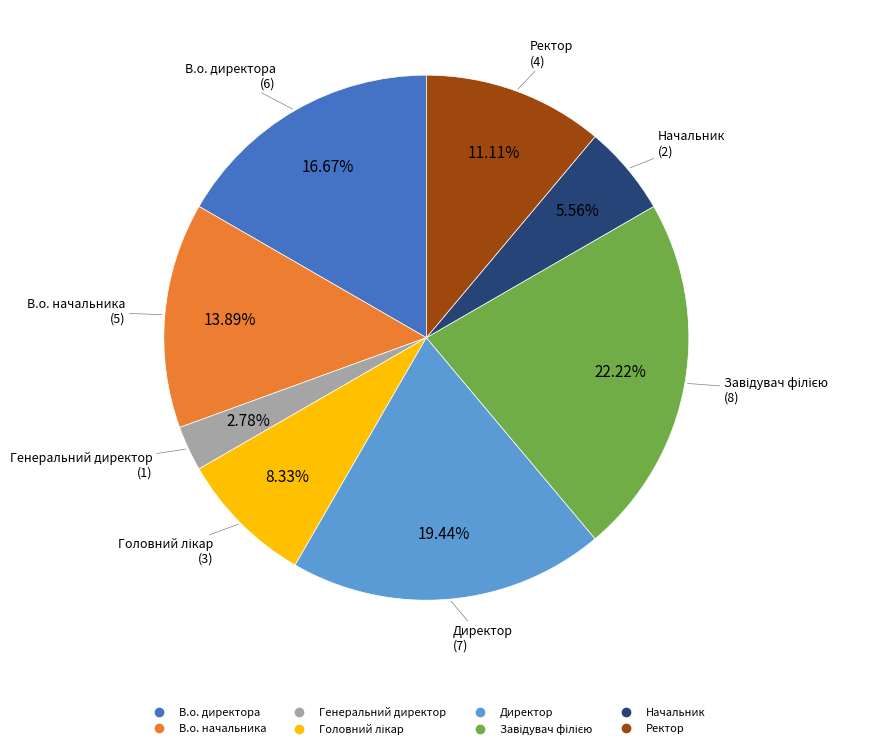

To the nearest percent, what is the combined percentage of В.о. директора and В.о. начальника?

31%